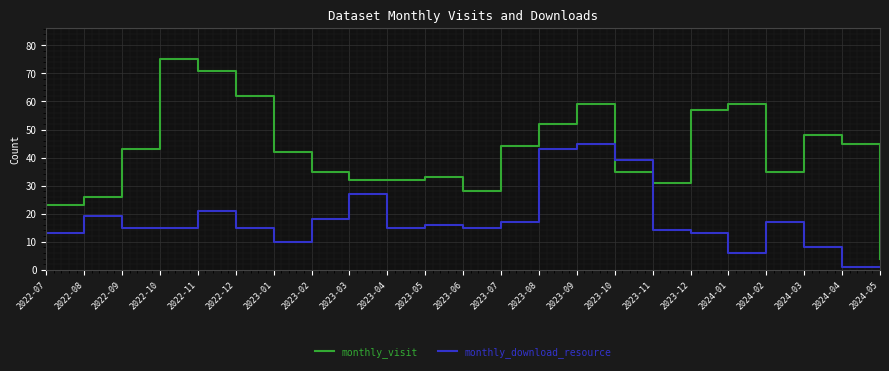

What is the lowest value of the monthly_download_resource series?

1